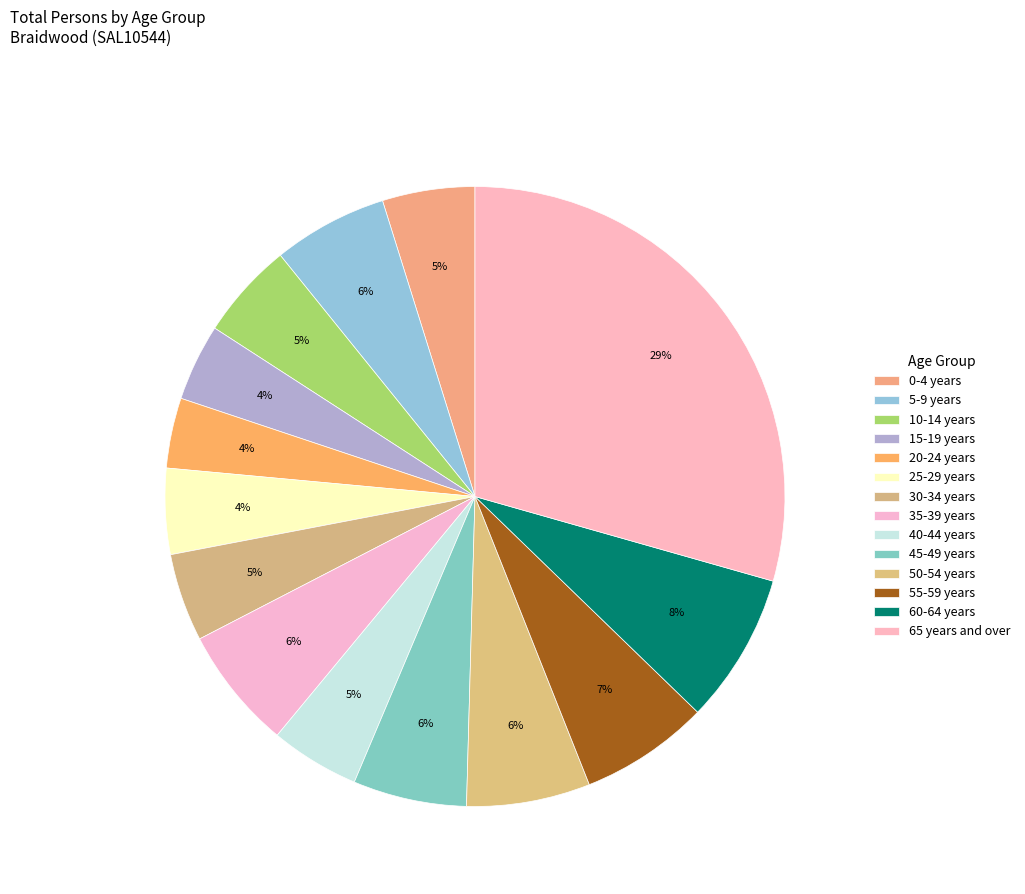

How many slices are in this pie chart?

14